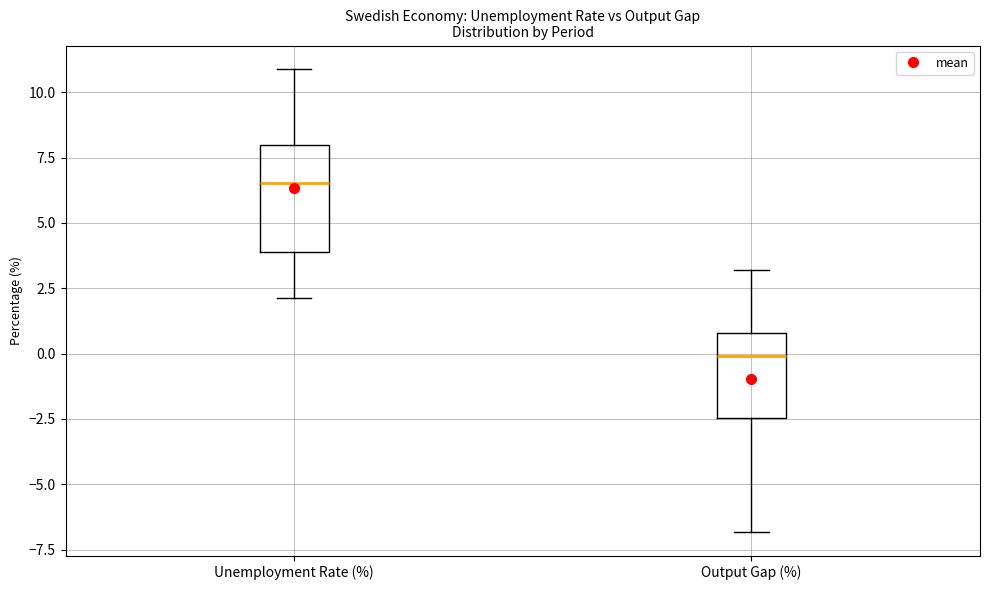

Reading left to right, transcribe this box plot: for each box, give where its median line is, the range the box spans, and where its two whiskers end, as read against the y-axis. The values are not printed on the chart, so give them approximately, as read against the axis.

Unemployment Rate (%): median 6.5, box 4.0 to 8.0, whiskers 2.0 to 11.0
Output Gap (%): median 0.0, box -2.5 to 1.0, whiskers -7.0 to 3.0